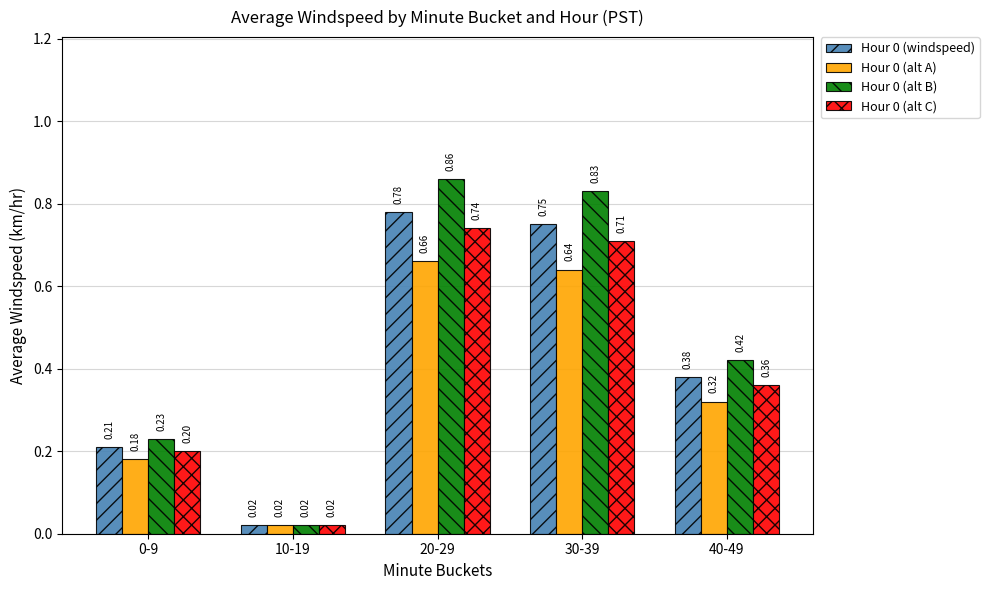

At which category is the sum across all series the highest?

20-29